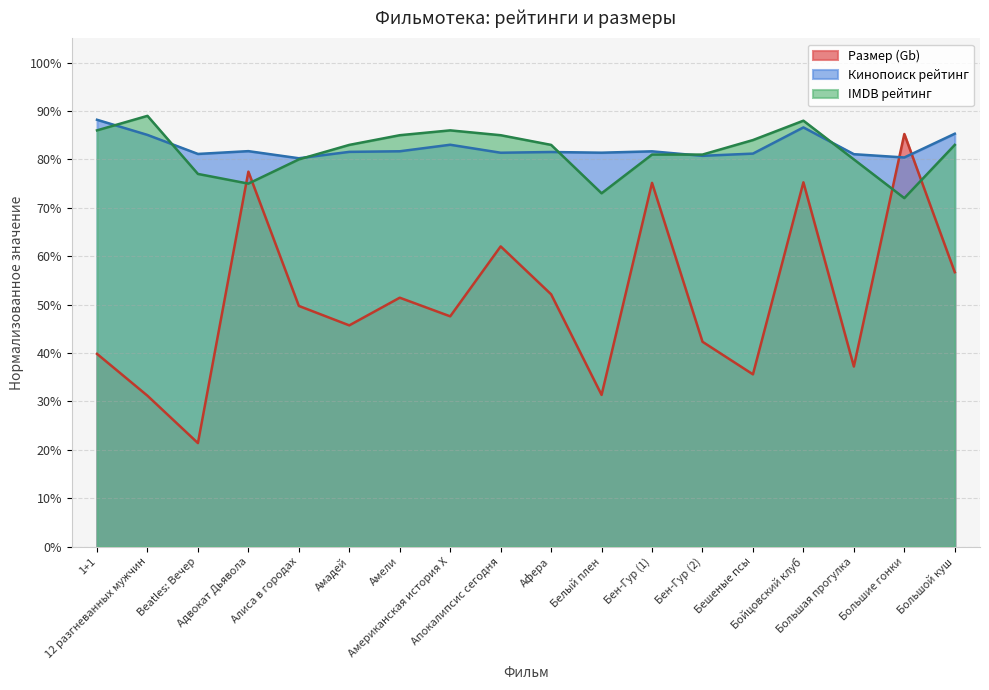

List the series in order of their peak value, lowest first.

Размер (Gb), Кинопоиск рейтинг, IMDB рейтинг